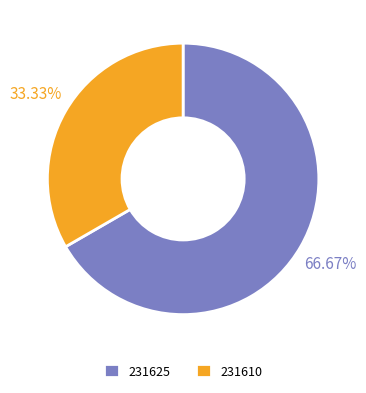

What portion of the pie excludes 231610?

66.7%